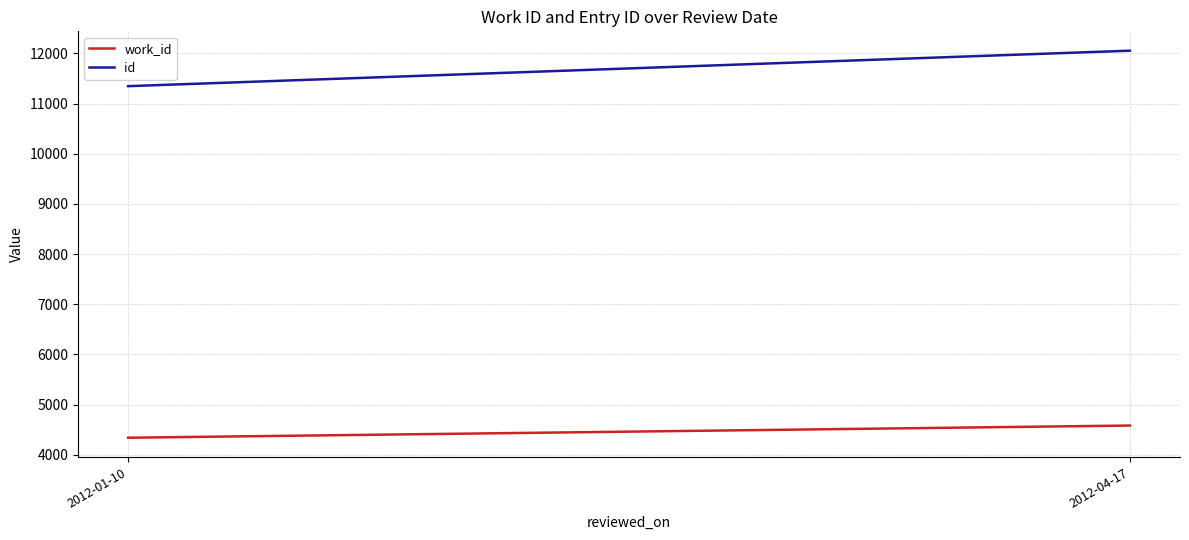

Reading left to right, extract all data points from this chart.

work_id: 2012-01-10=4339	2012-04-17=4582
id: 2012-01-10=11346	2012-04-17=12053